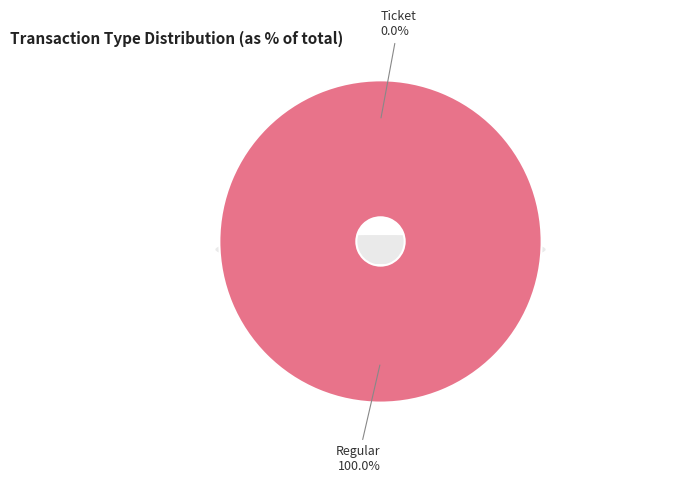

Rank the categories by value from lowest to highest.

Ticket, Regular